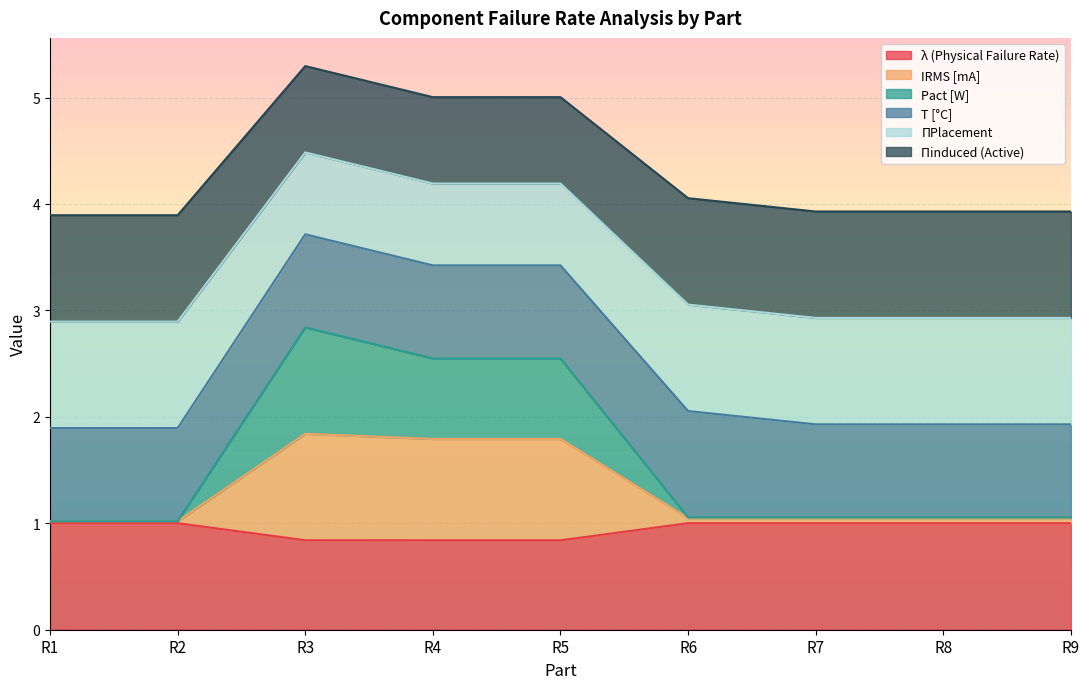

The λ (Physical Failure Rate) series shows 1.0 at R7. True or false?

True